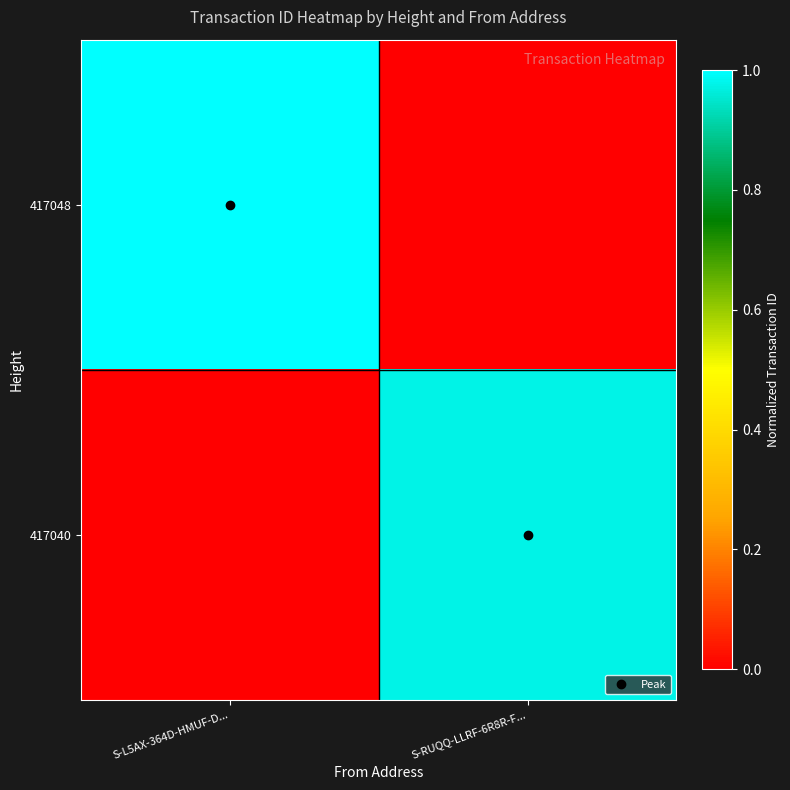

Rank the series by their average value, from lowest to highest.

417040, 417048